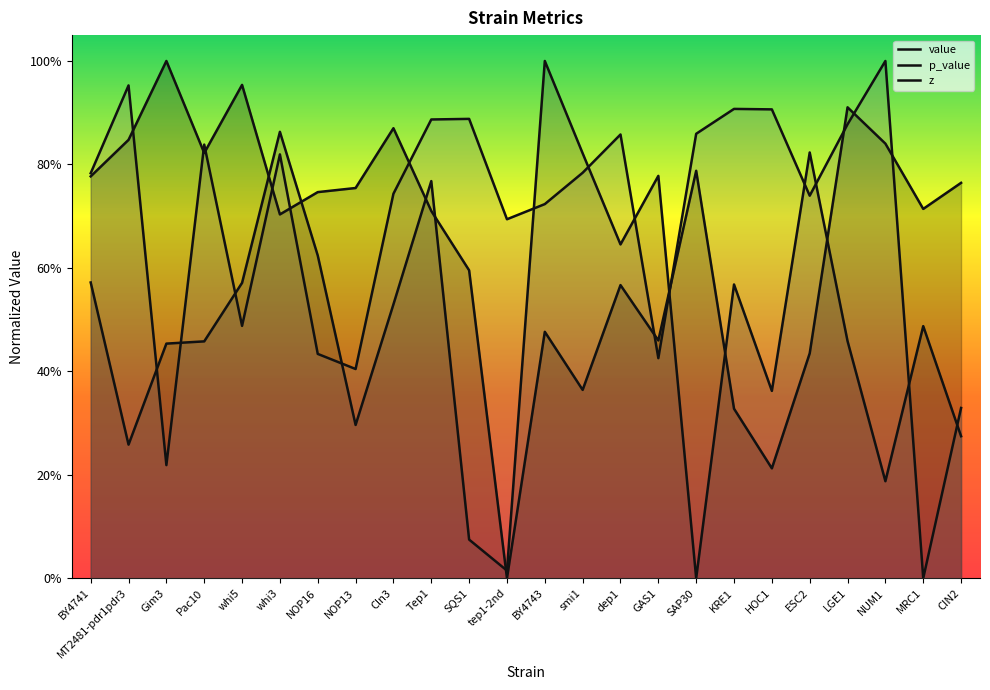

What is the sum of the p_value values at MT2481-pdr1pdr3 and SQS1?

0.3